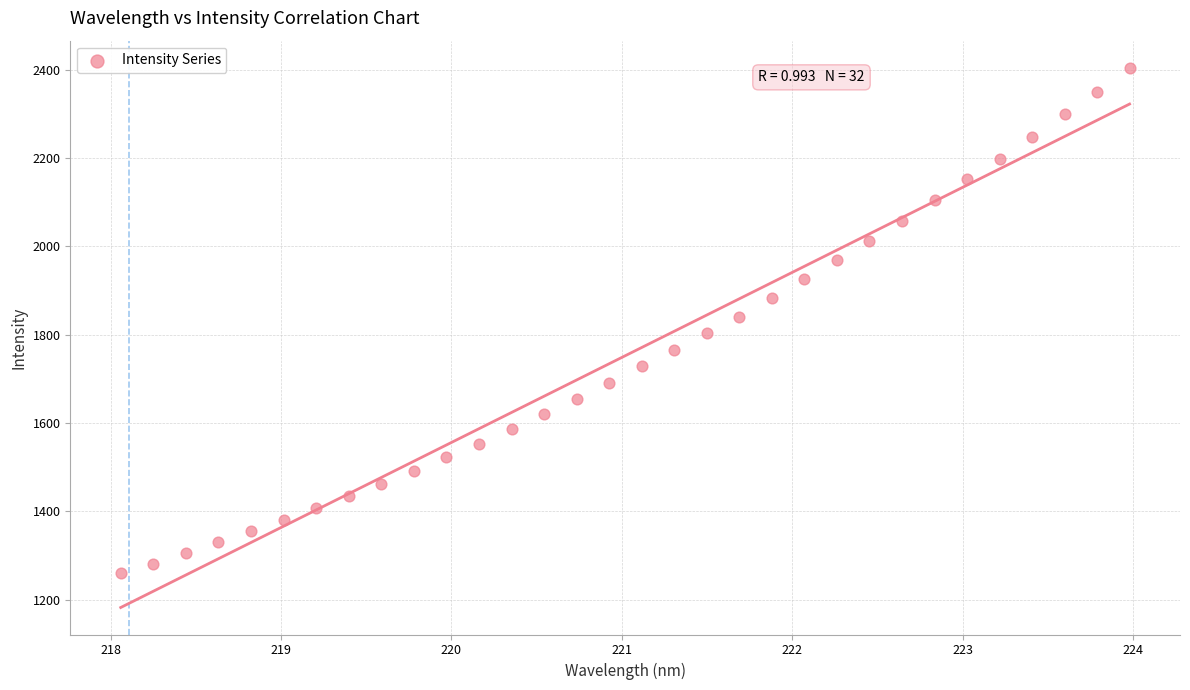

What is the range of X values (max minus min)?

5.9